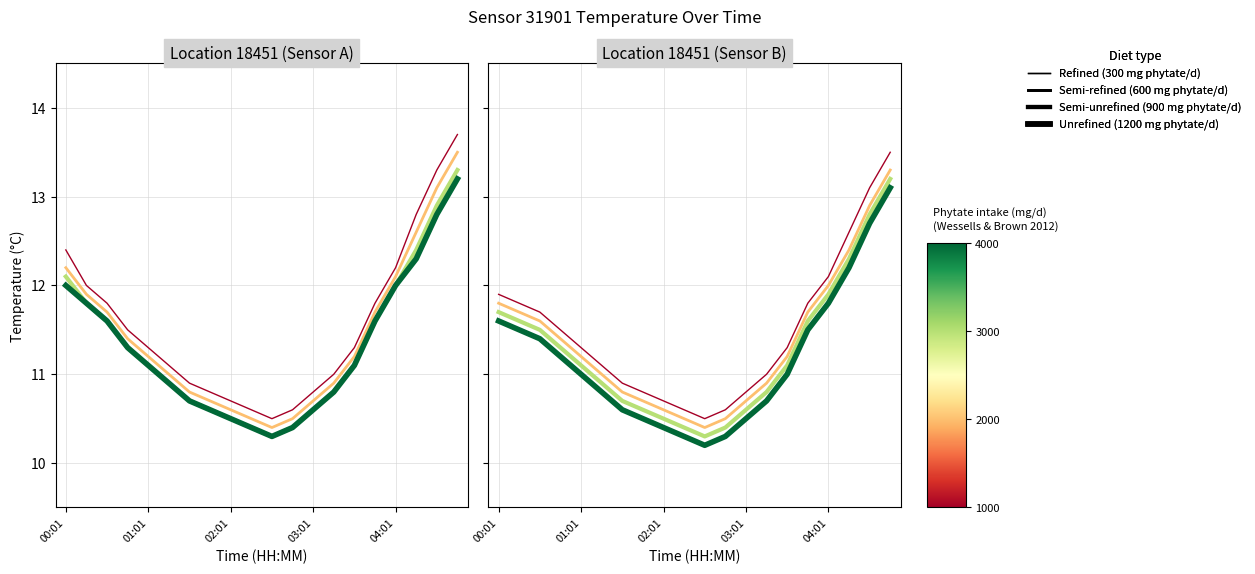

What is the minimum value for Unrefined (1200 mg/d)?

10.2